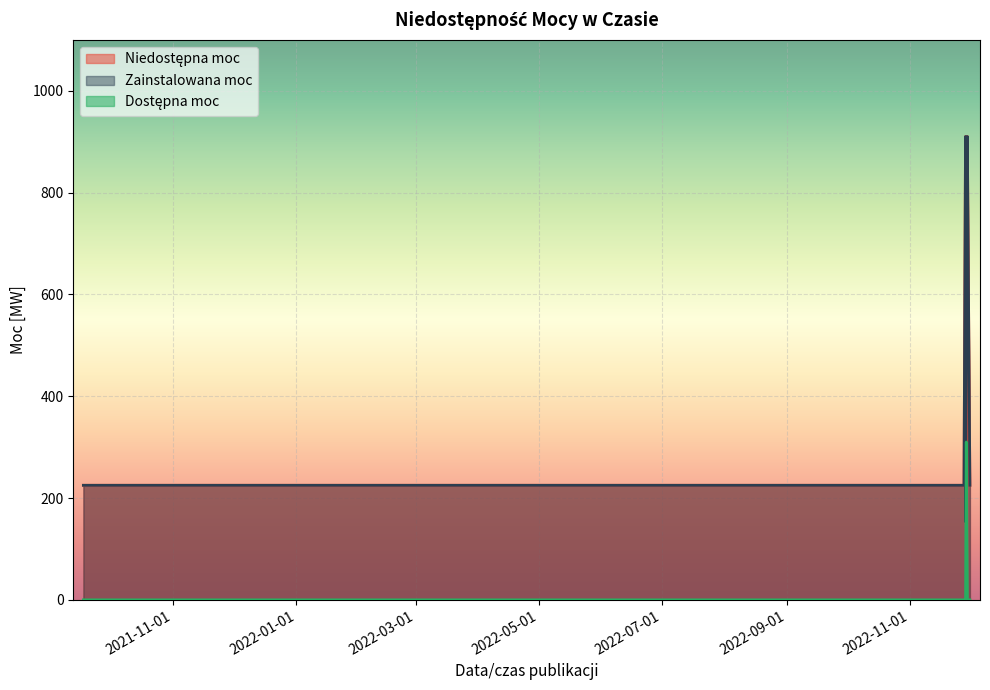

List the series in order of their peak value, lowest first.

Dostępna moc, Niedostępna moc, Zainstalowana moc